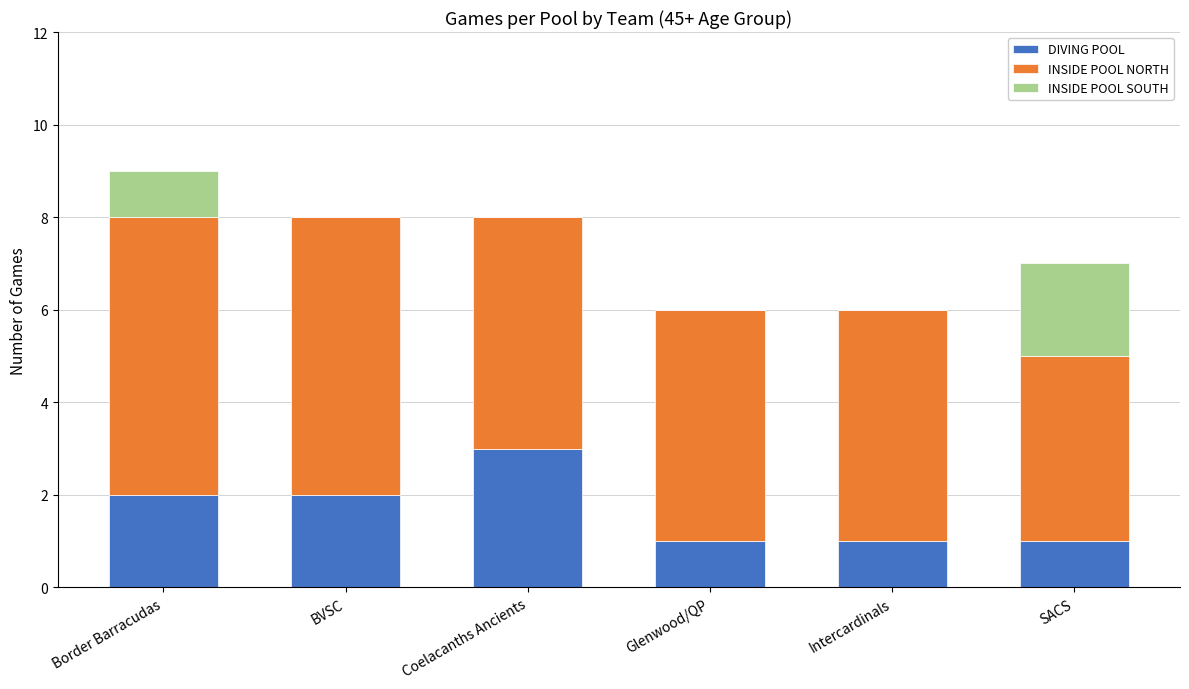

At which category is the sum across all series the highest?

Border Barracudas